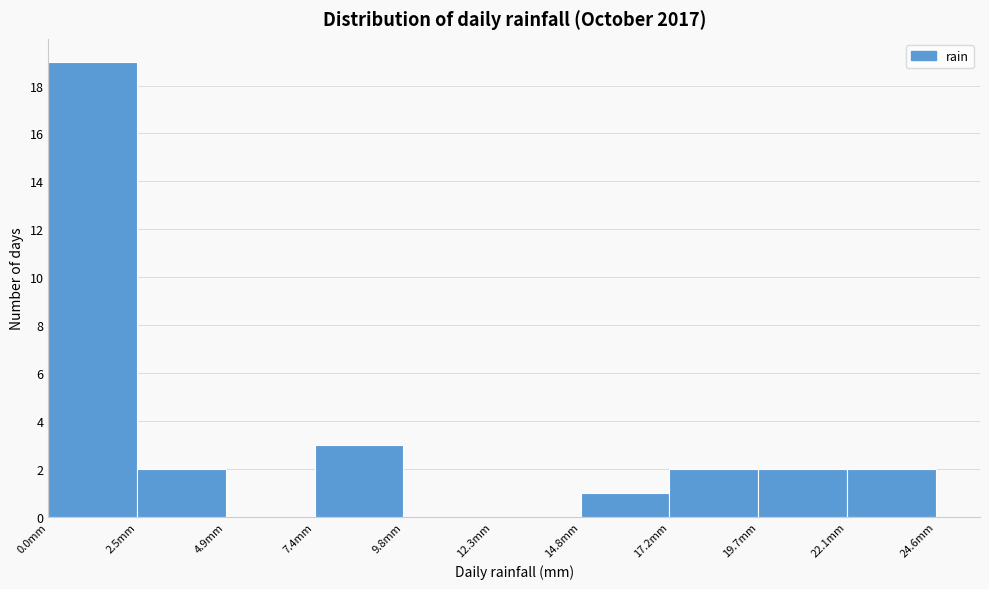

Over which range of the x-axis is the bar tallest?

0.0 to 2.5